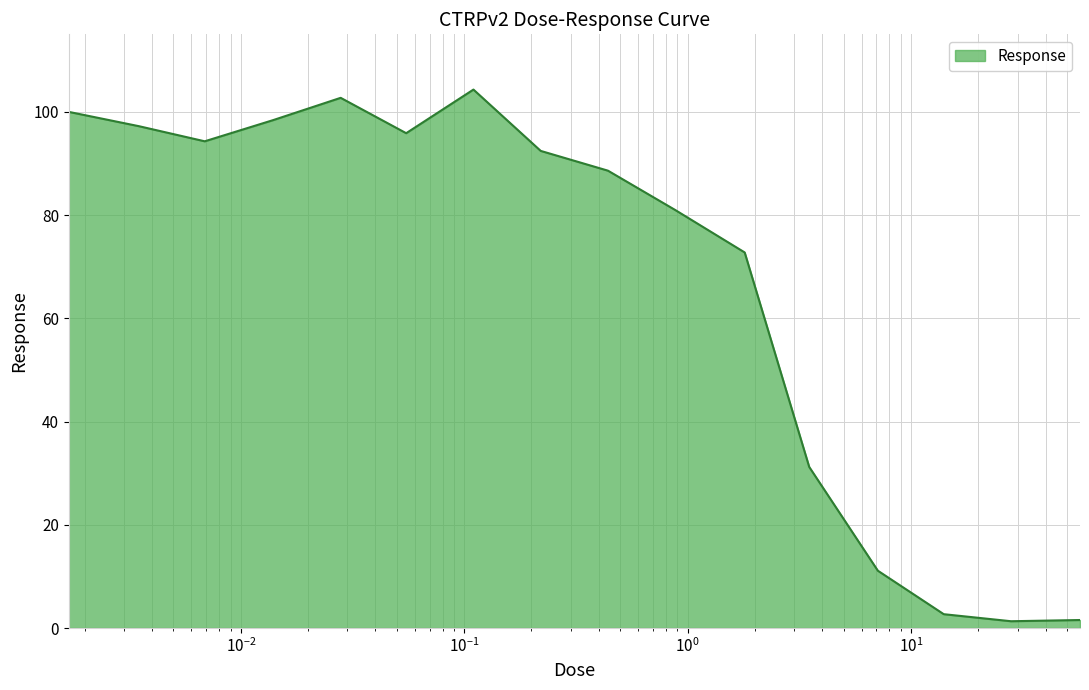

What is the difference between the maximum and minimum values?

103.0